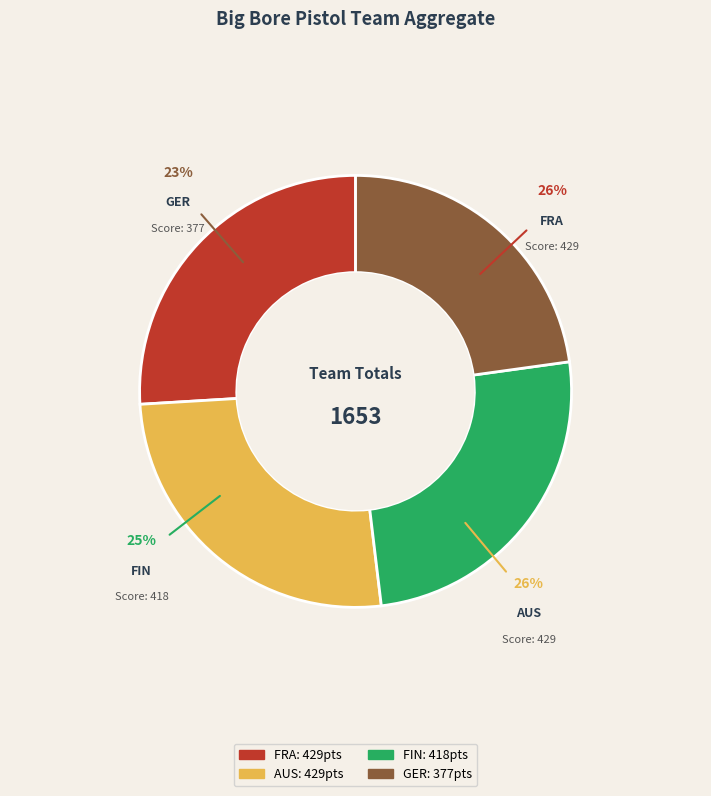

True or false: FIN accounts for 13% of the total.

False